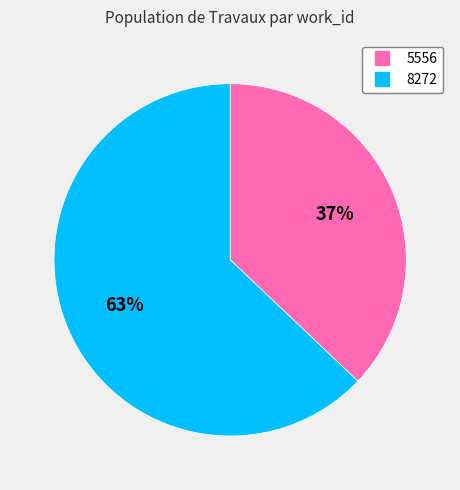

To the nearest percent, what is the average slice percentage?

50%